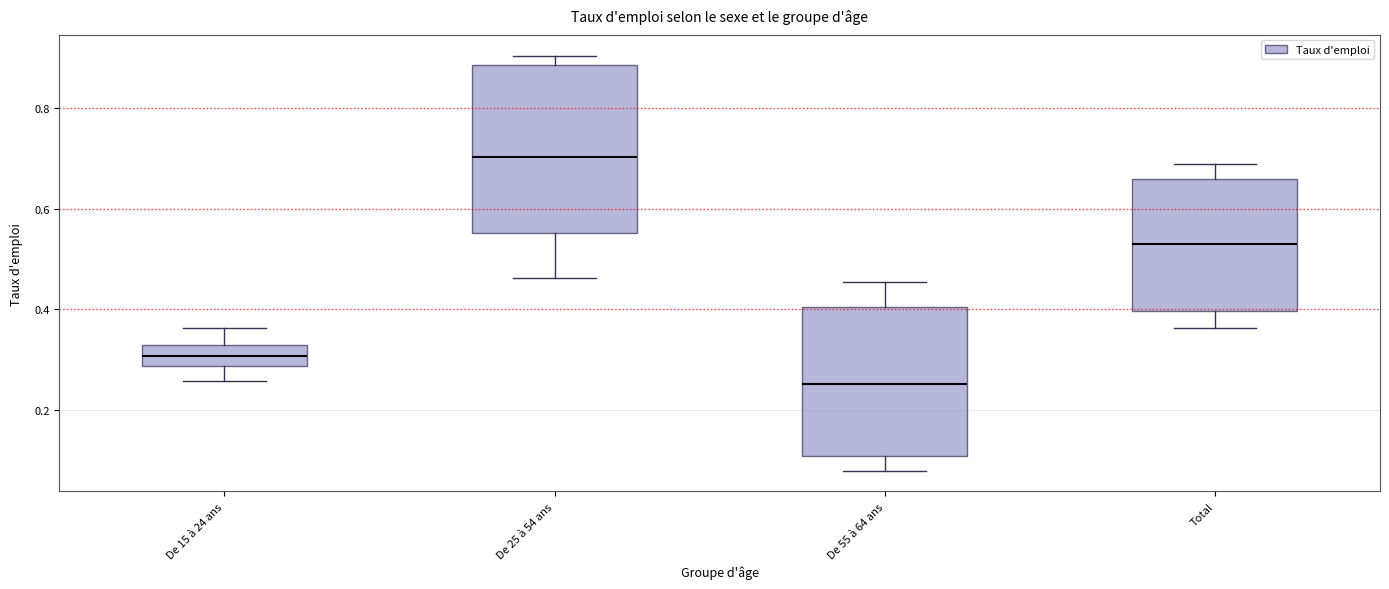

Comparing the boxes themselves (not the whiskers), which one is the tallest?

De 25 à 54 ans